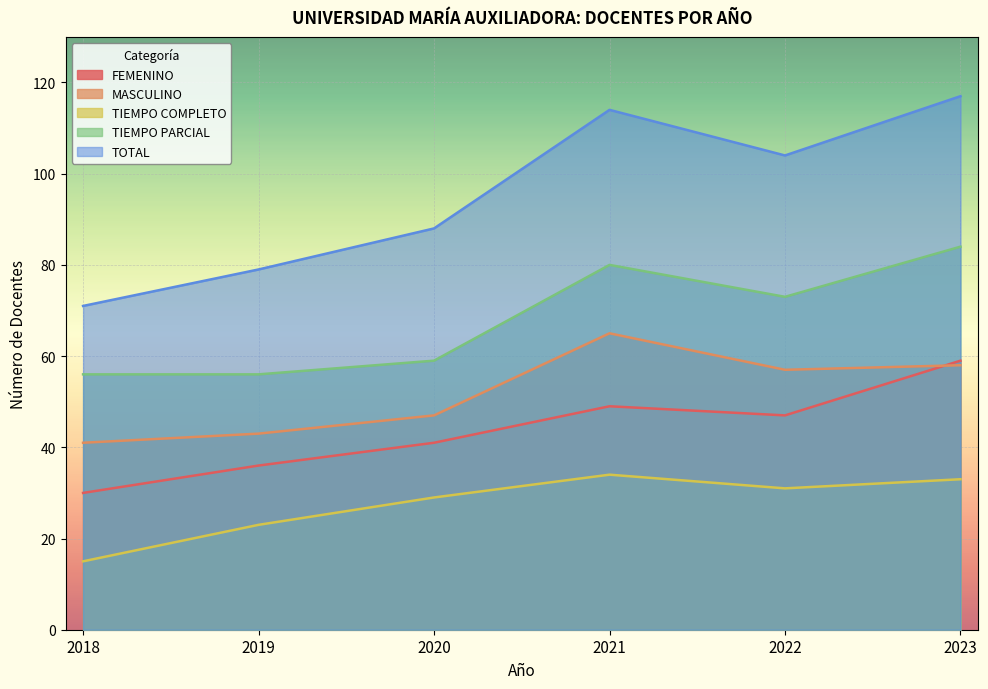

Reading left to right, what are all the values shown in this chart?

FEMENINO: 30	36	41	49	47	59
MASCULINO: 41	43	47	65	57	58
TIEMPO COMPLETO: 15	23	29	34	31	33
TIEMPO PARCIAL: 56	56	59	80	73	84
TOTAL: 71	79	88	114	104	117